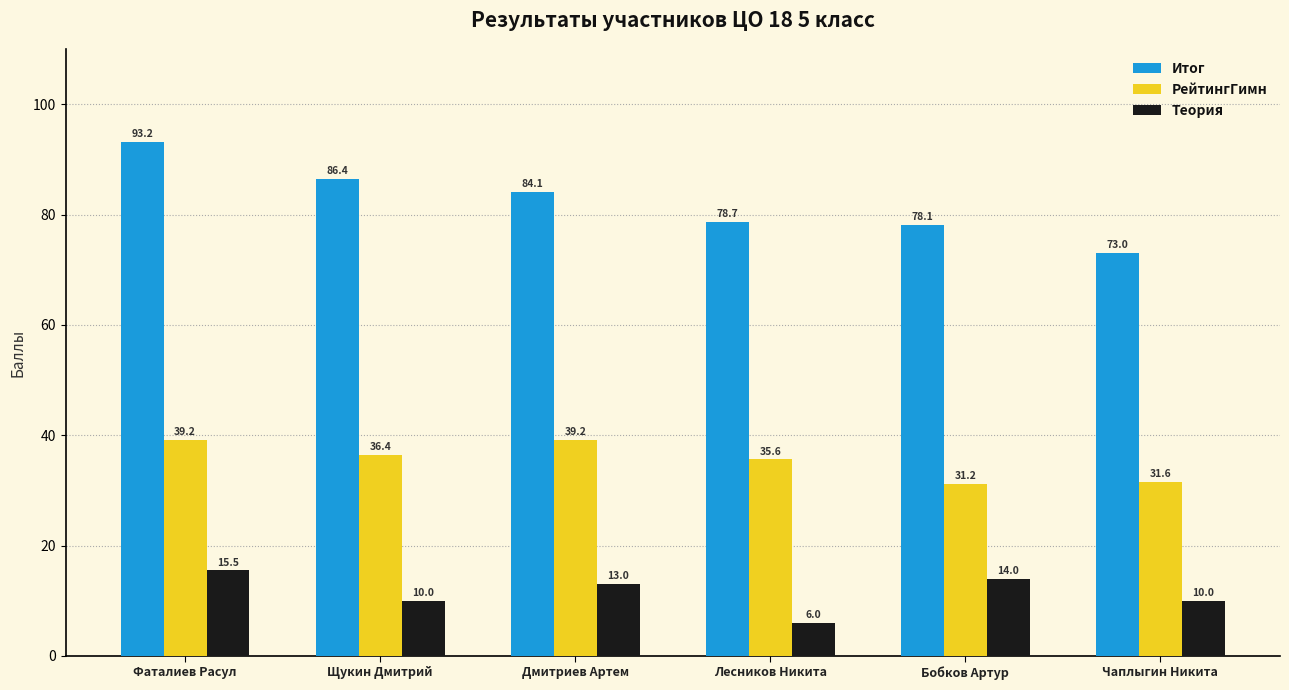

Are the bars horizontal?

No